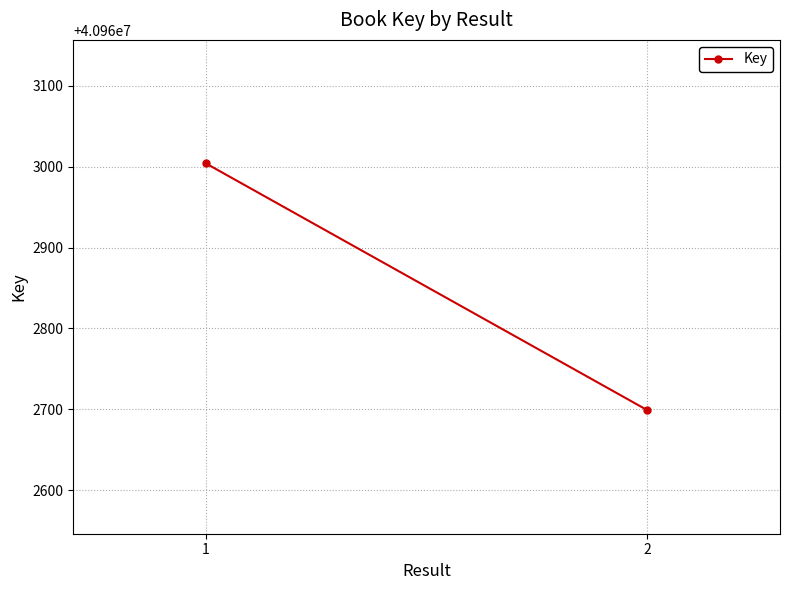

How many lines are shown in the chart?

1